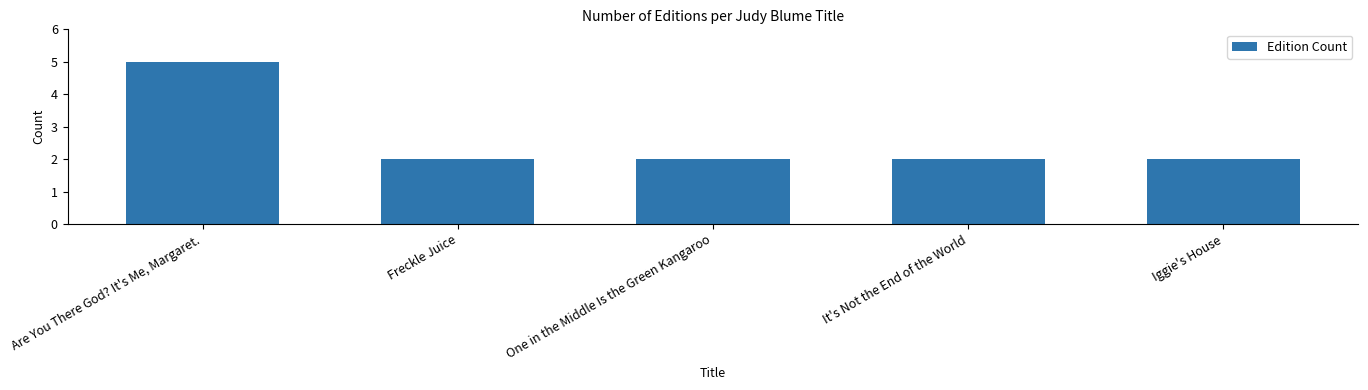

Reading right to left, extract all data points from this chart.

2	2	2	2	5